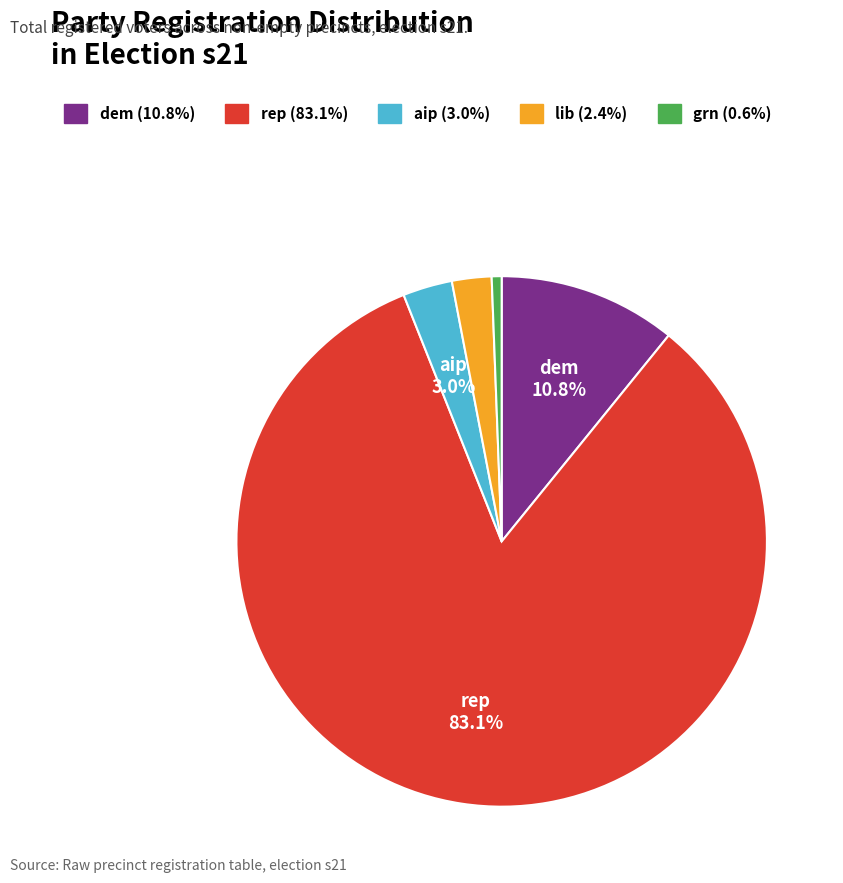

To the nearest percent, what is the average slice percentage?

20%